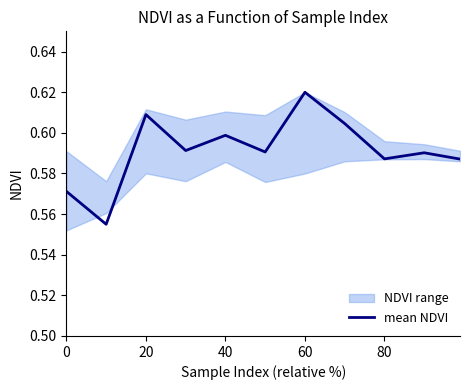

Reading left to right, what are all the values shown in this chart?

0.6	0.6	0.6	0.6	0.6	0.6	0.6	0.6	0.6	0.6	0.6